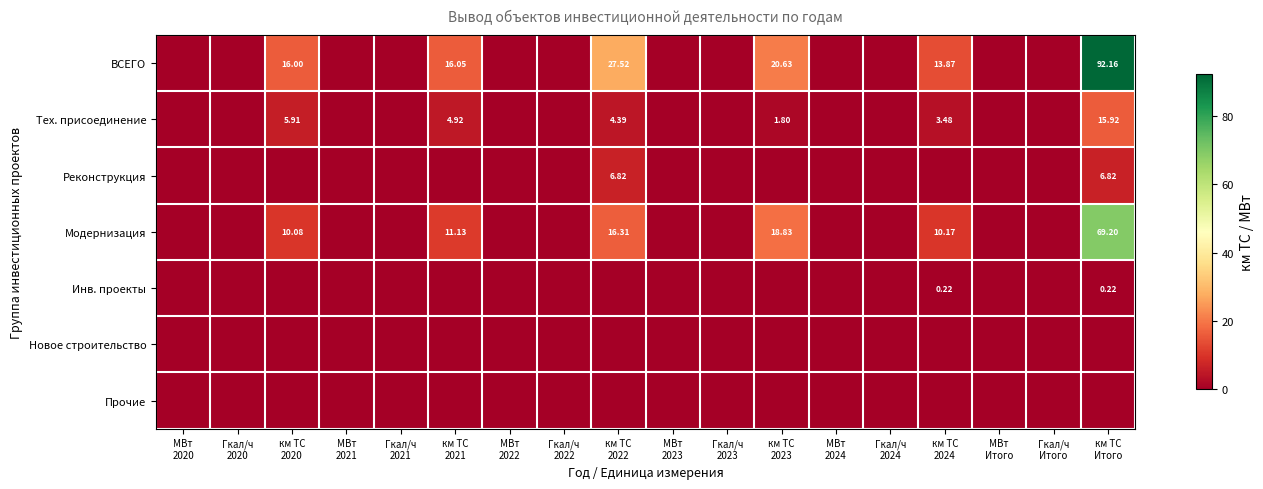

Which category has the lowest value across all series?

МВт
2020